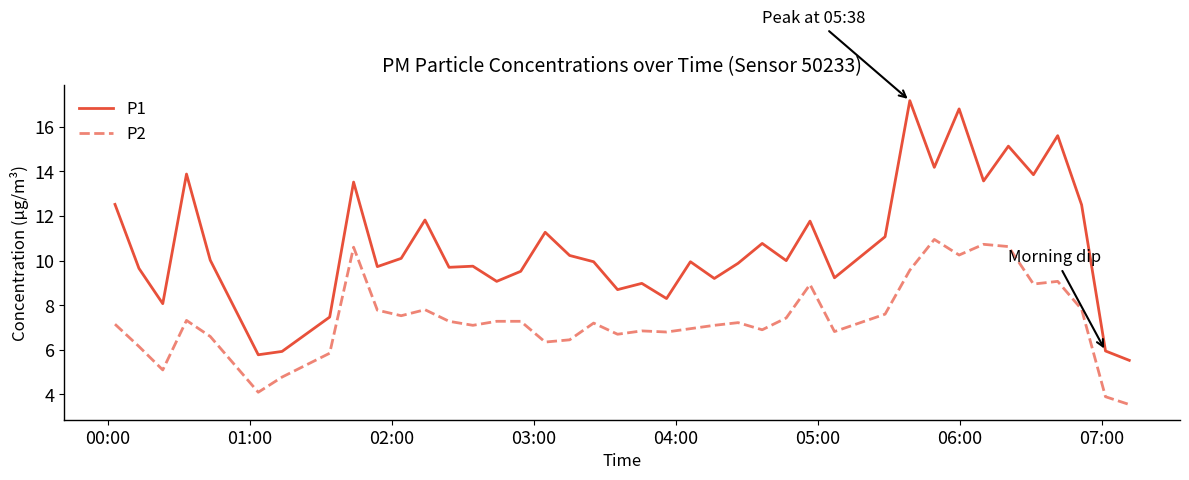

True or false: P2 and P1 intersect in this chart.

False